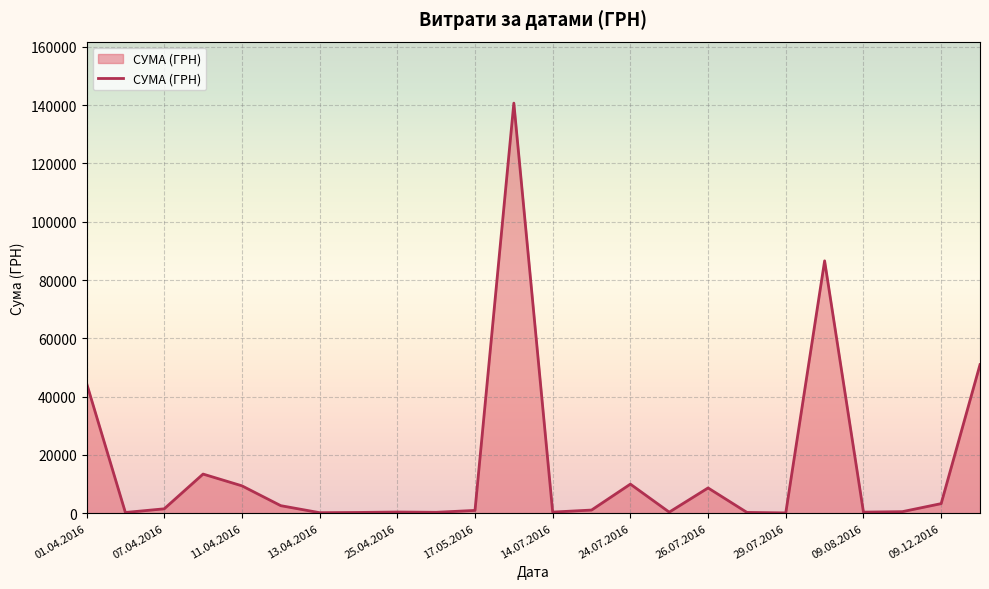

What is the greatest value displayed?

140706.2